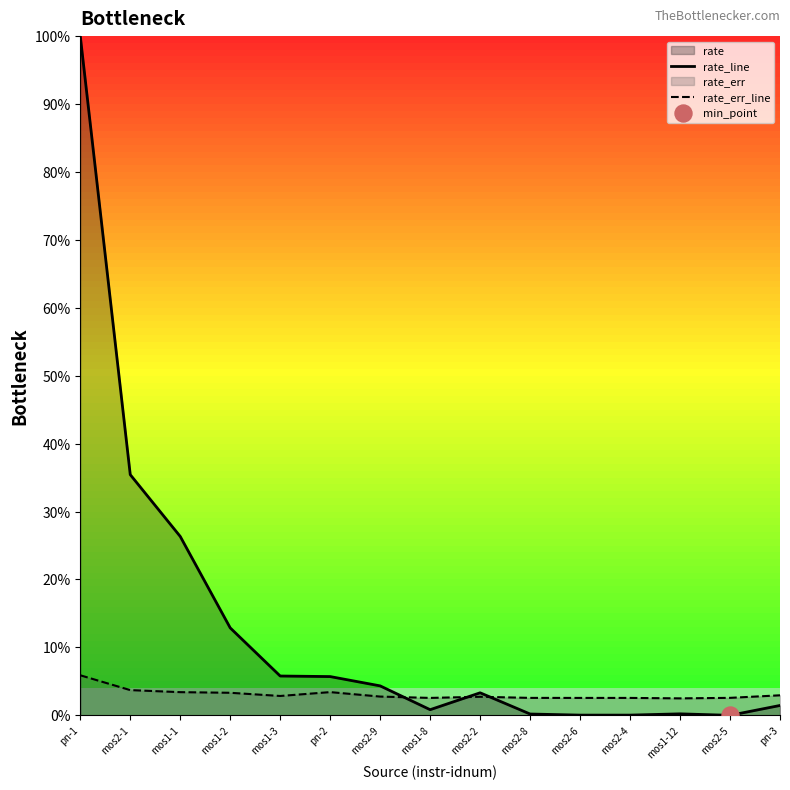

What is the total value across all series at mos2-8?

2.8